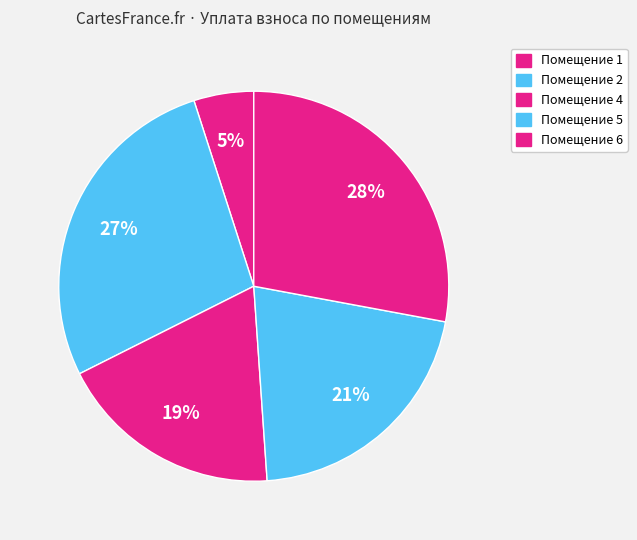

How many segments does this pie chart have?

5